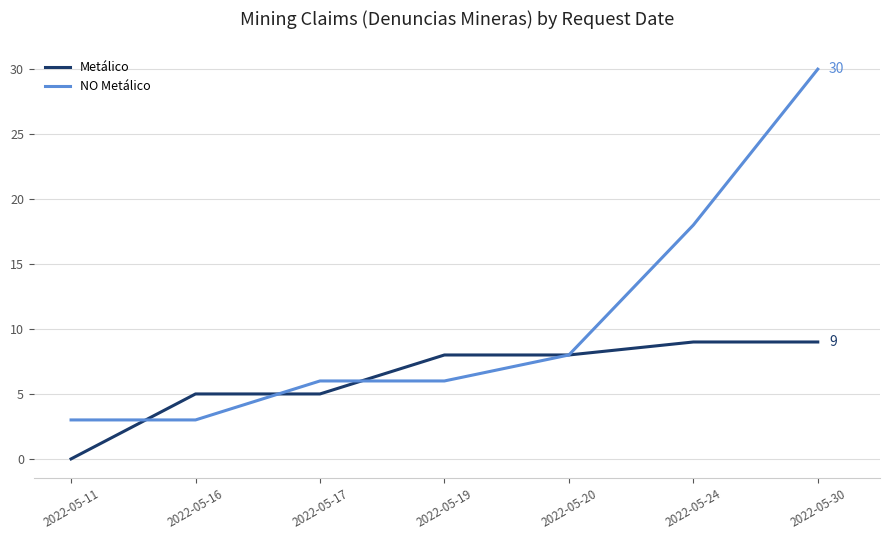

The value of NO Metálico at 2022-05-30 is 17. True or false?

False